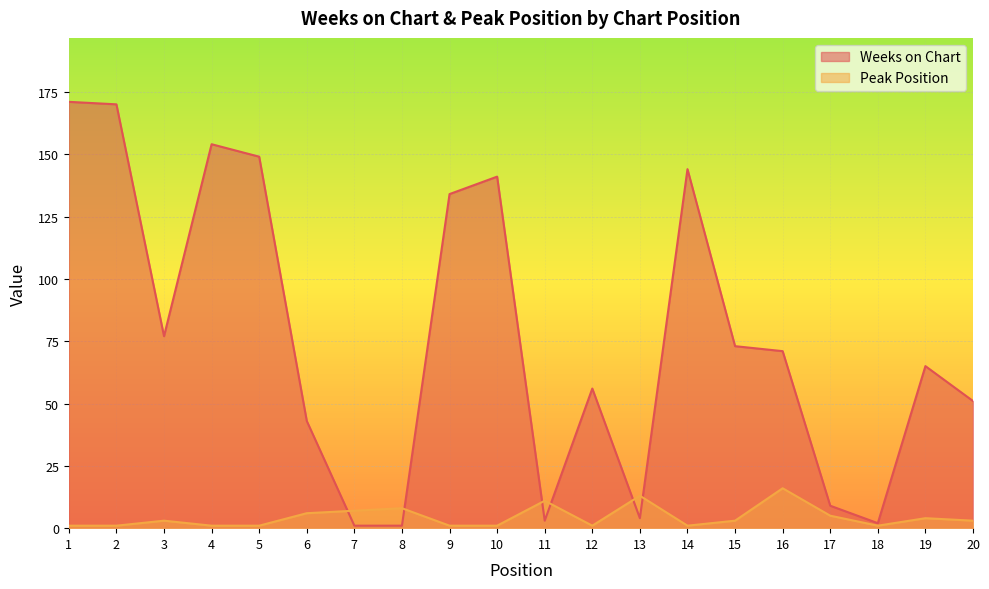

What is the approximate value of Peak Position at 11, to the nearest 5?

10